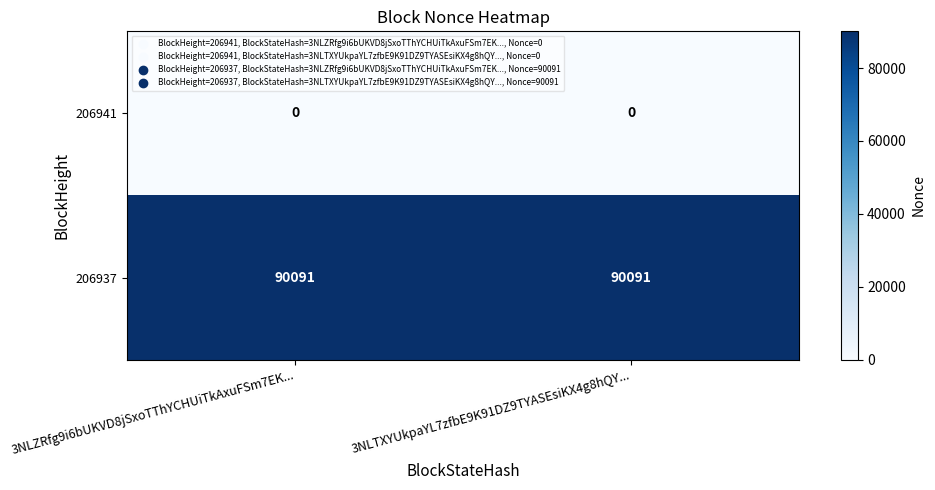

What is the total value across all series at 3NLTXYUkpaYL7zfbE9K91DZ9TYASEsiKX4g8hQY...?

90091